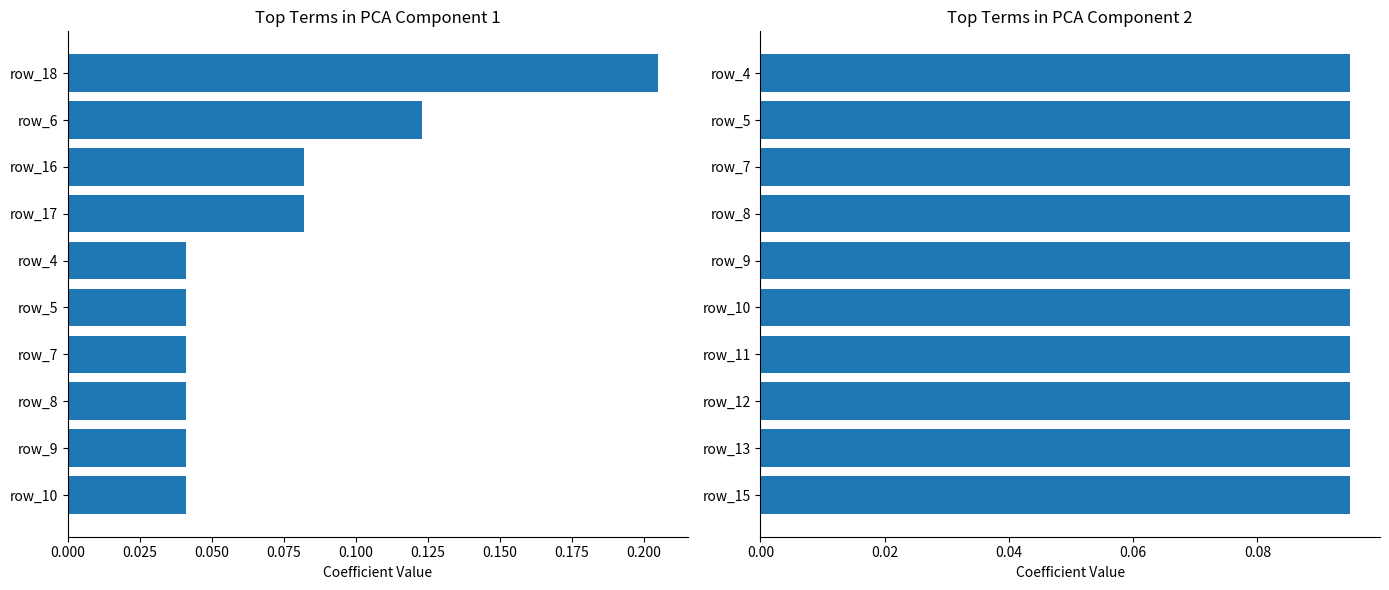

Are the bars grouped side by side (vs. stacked)?

Yes